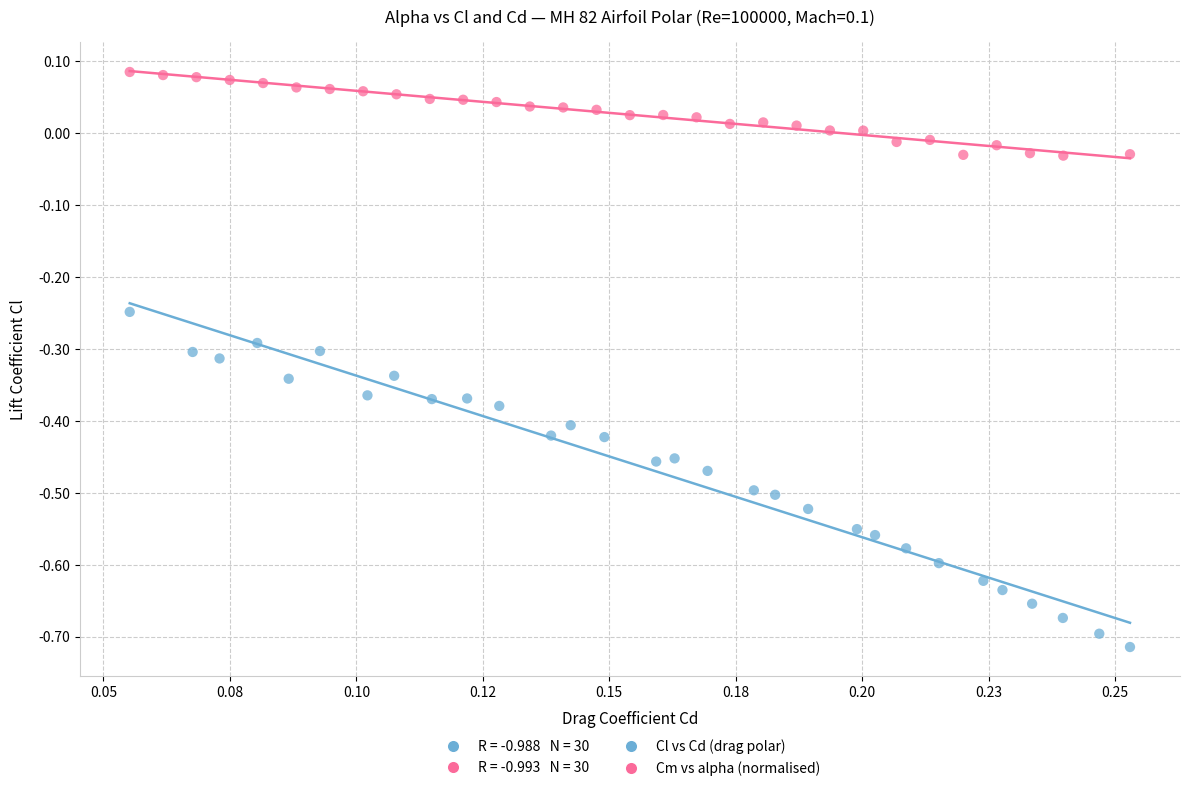

Which series has the widest spread of Y values?

Cl vs Cd (drag polar)